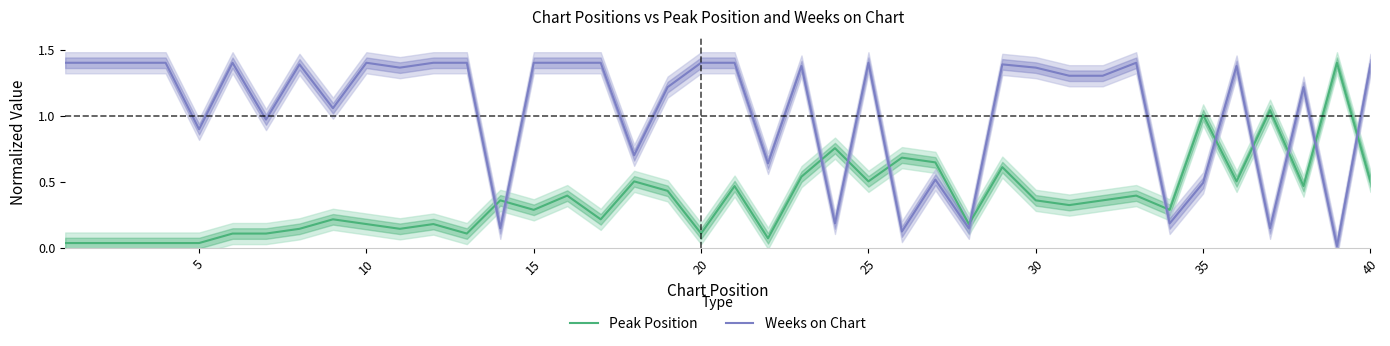

What is the total value across all series at 35?

1.5